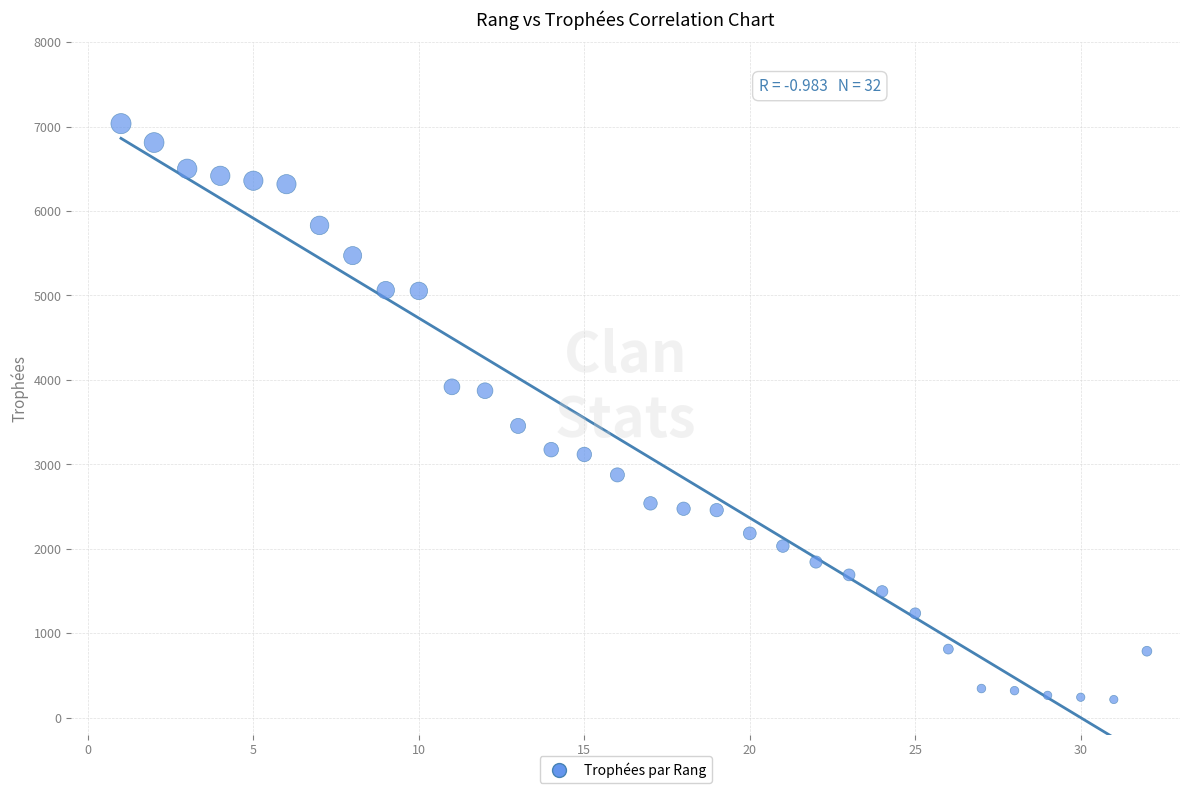

What is the range of Y values (max minus min)?

6820